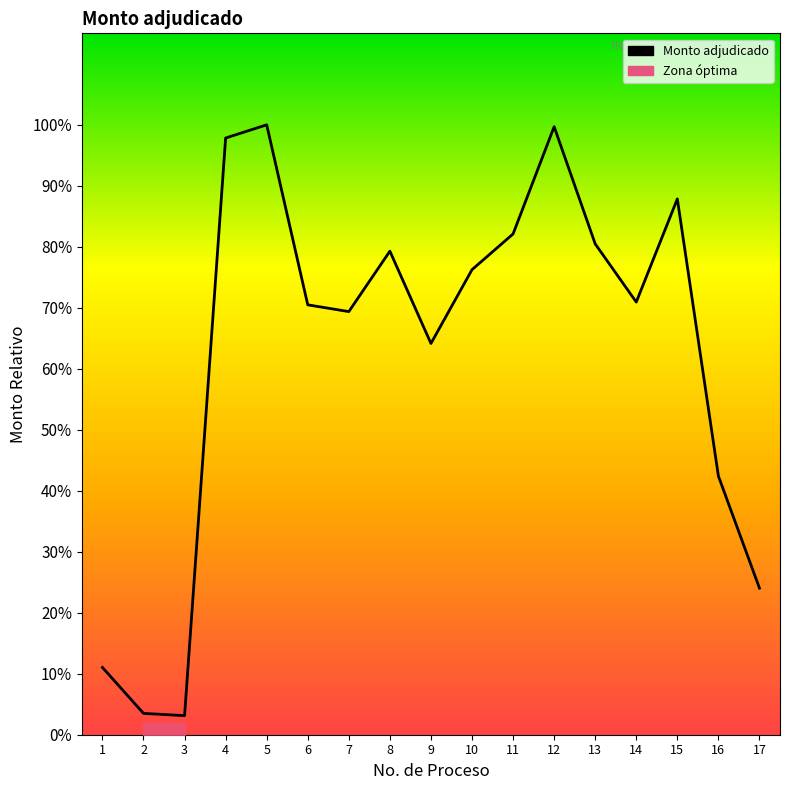

At which category does the chart reach its minimum across all series?

3